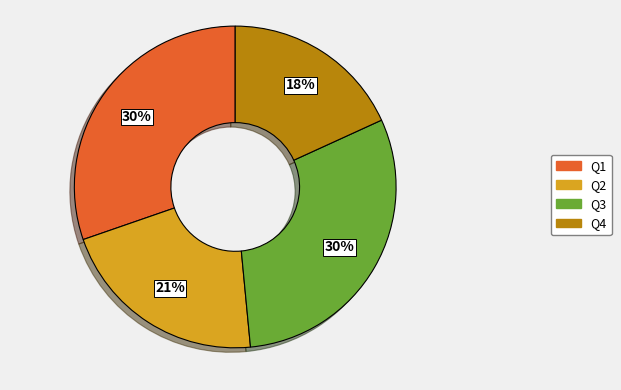

To the nearest percent, what is the average slice percentage?

25%